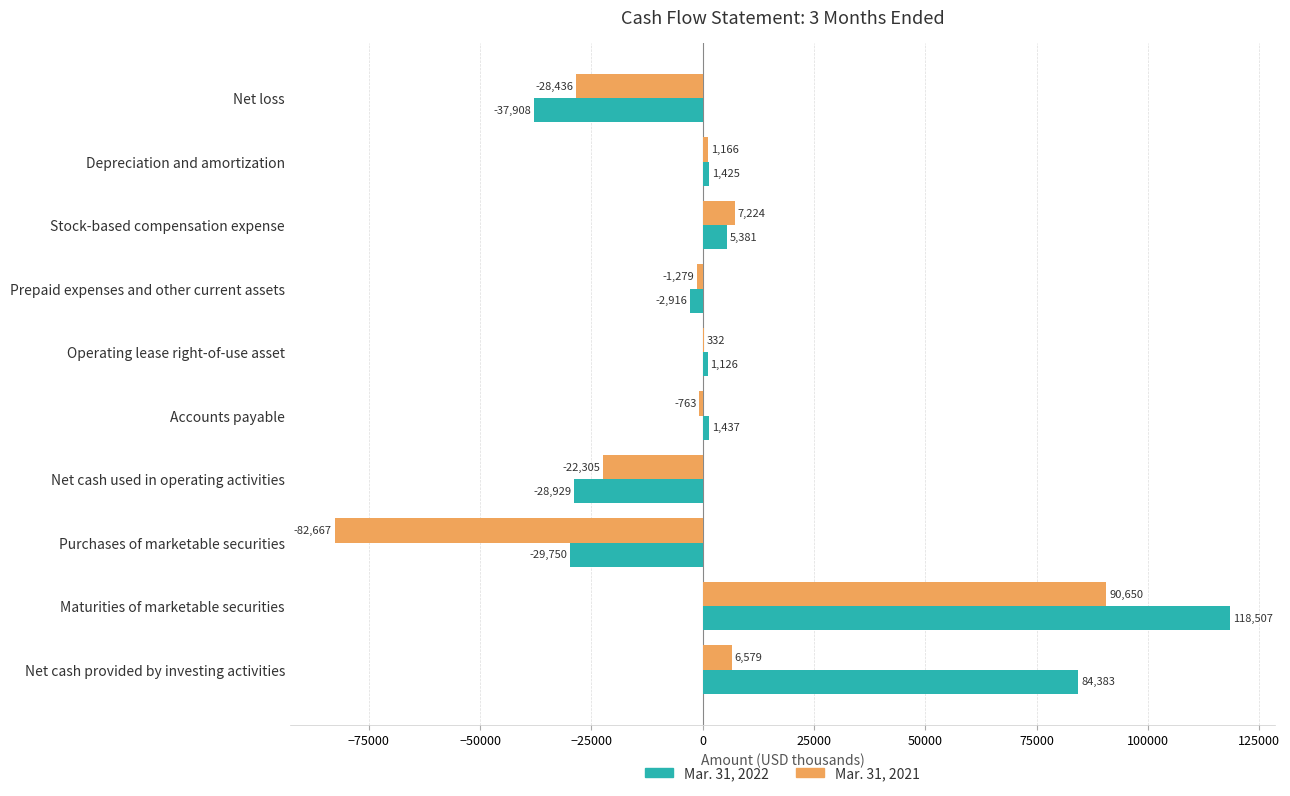

Which category has the highest value in the Mar. 31, 2022 series?

Maturities of marketable securities